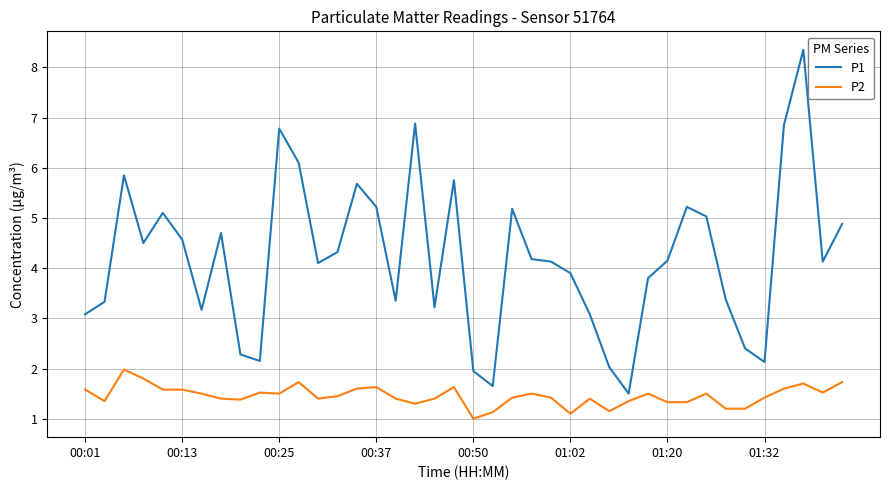

Which series has the largest total across all categories?

P1